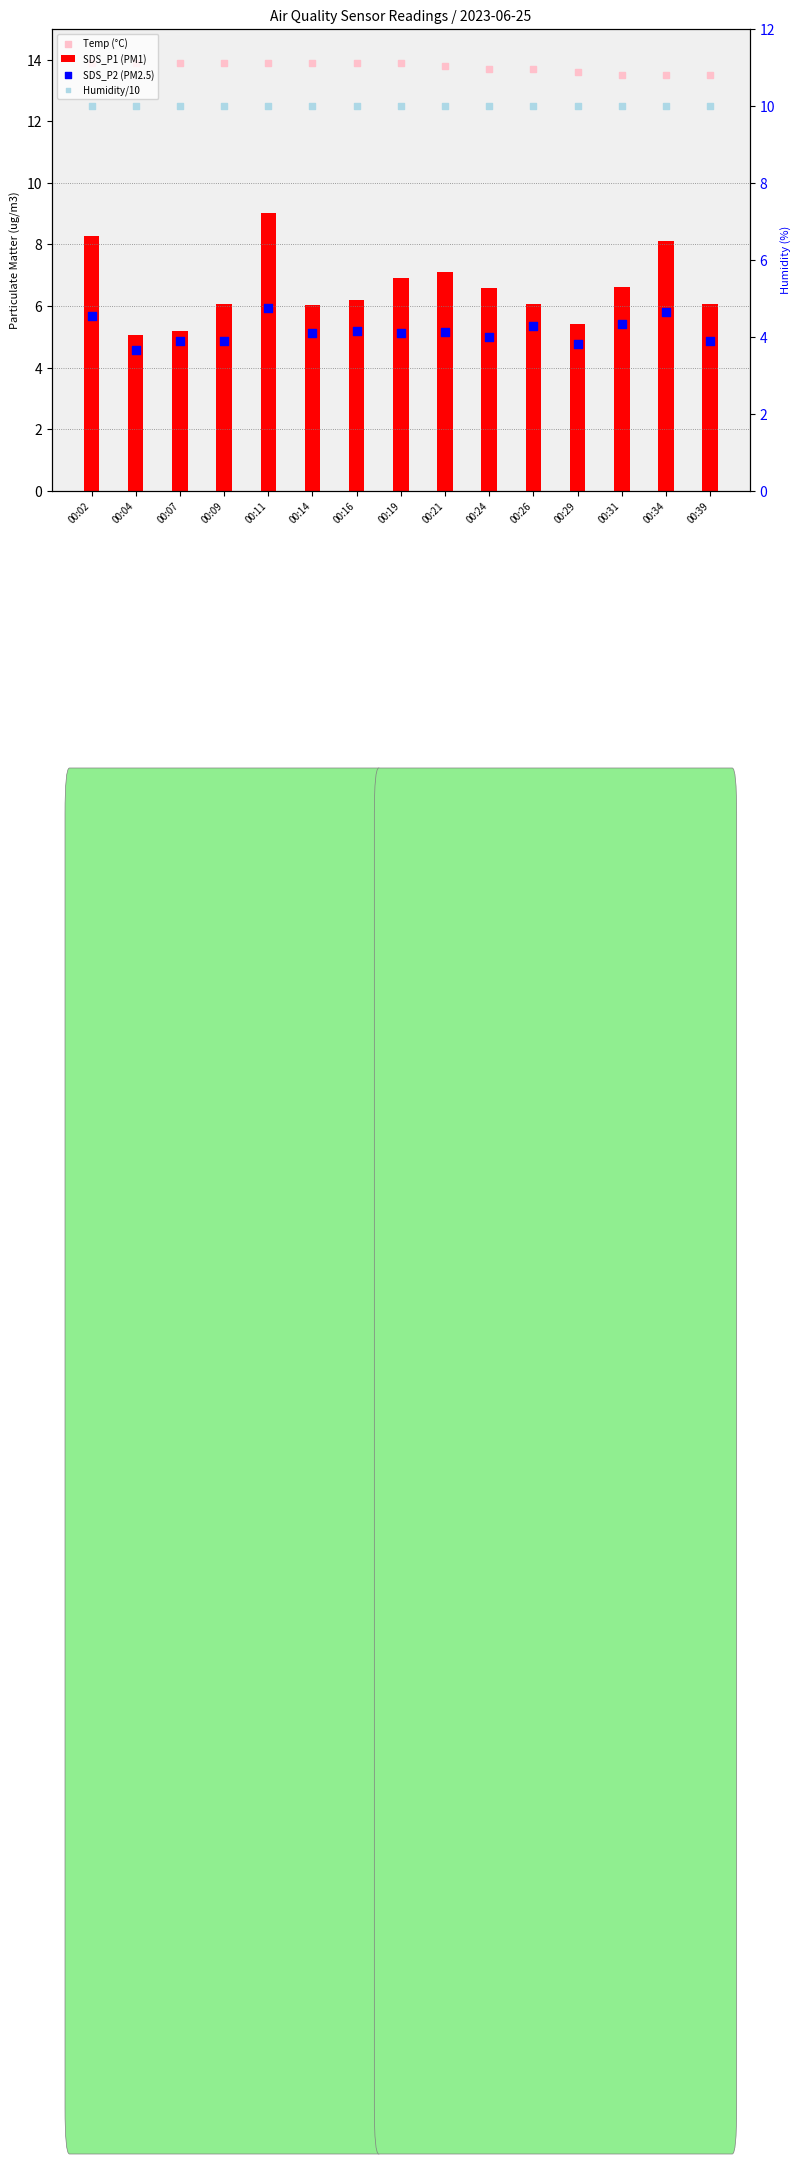

At how many categories does at least one series exceed 6?

15